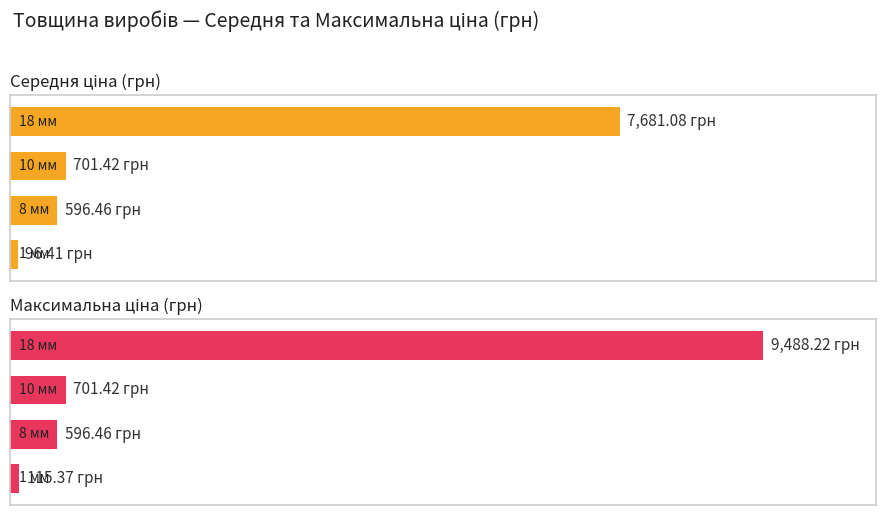

Where is Ціна nearest to the value 379?

8